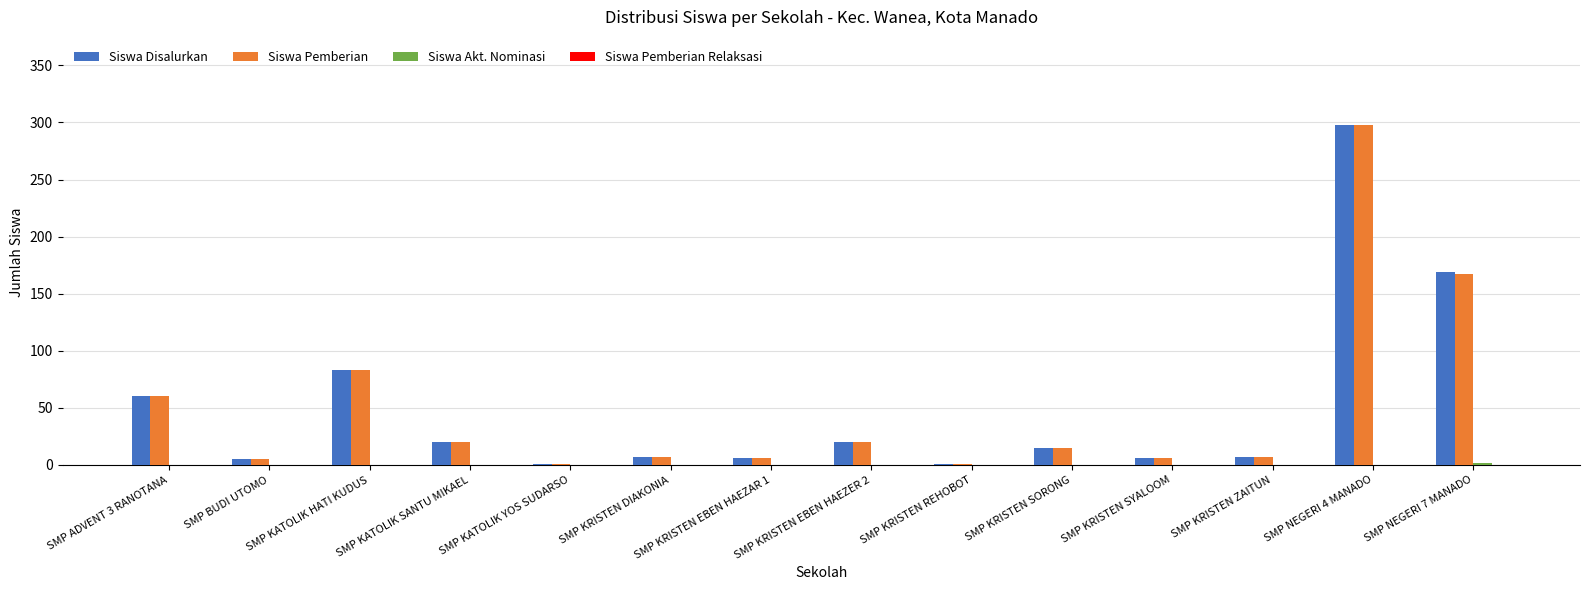

Which series changed the most between SMP KATOLIK SANTU MIKAEL and SMP NEGERI 7 MANADO?

Siswa Disalurkan